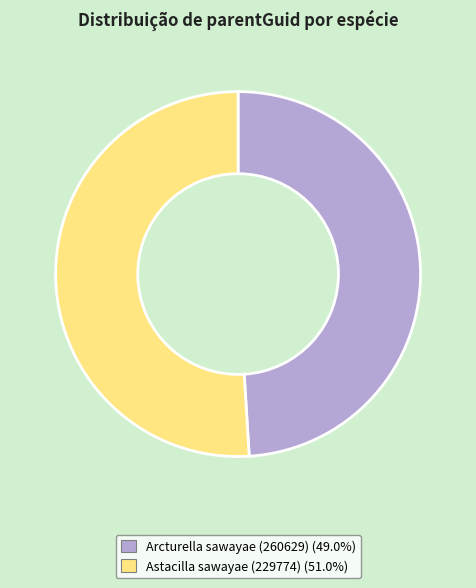

Which slice represents more than half of the pie?

Astacilla sawayae (229774)